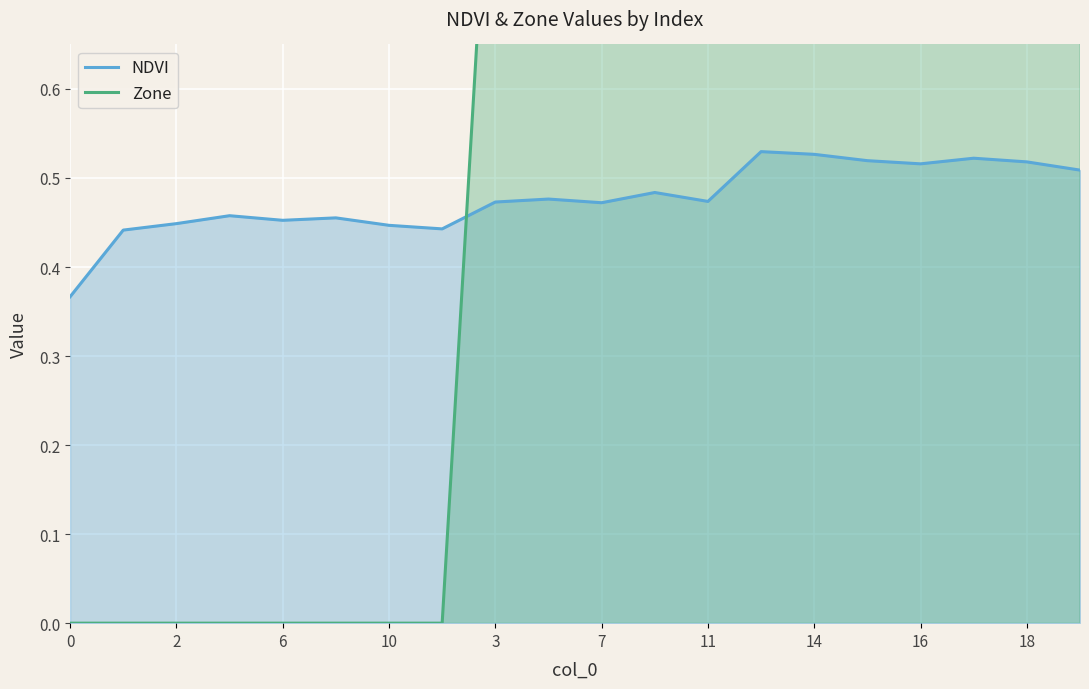

Is it true that Zone equals -0.3 at 10?

False